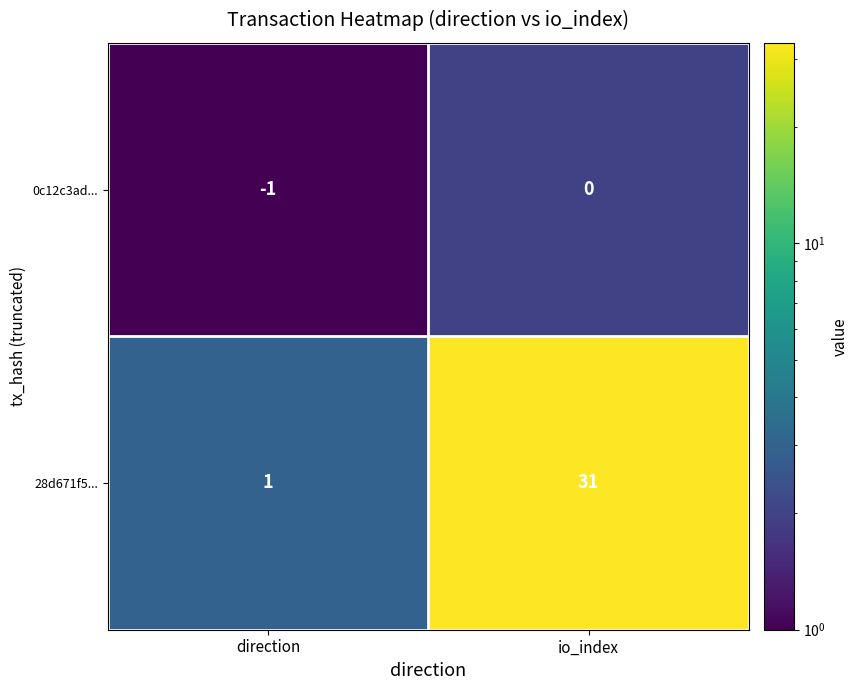

What is the total value across all series at io_index?

31